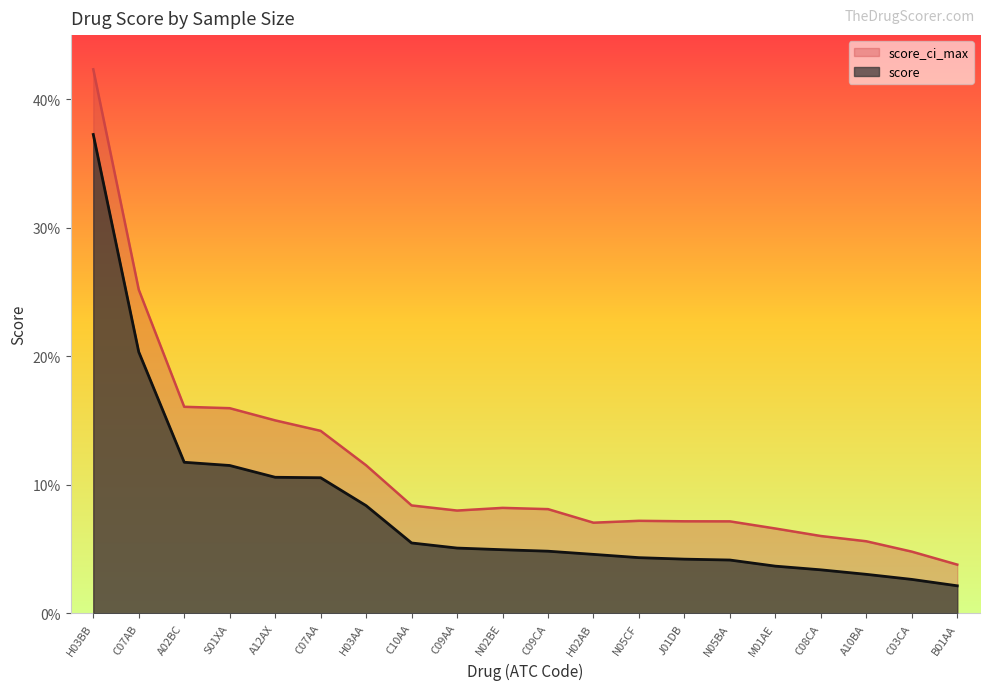

What is the total value across all series at C07AB?

0.5